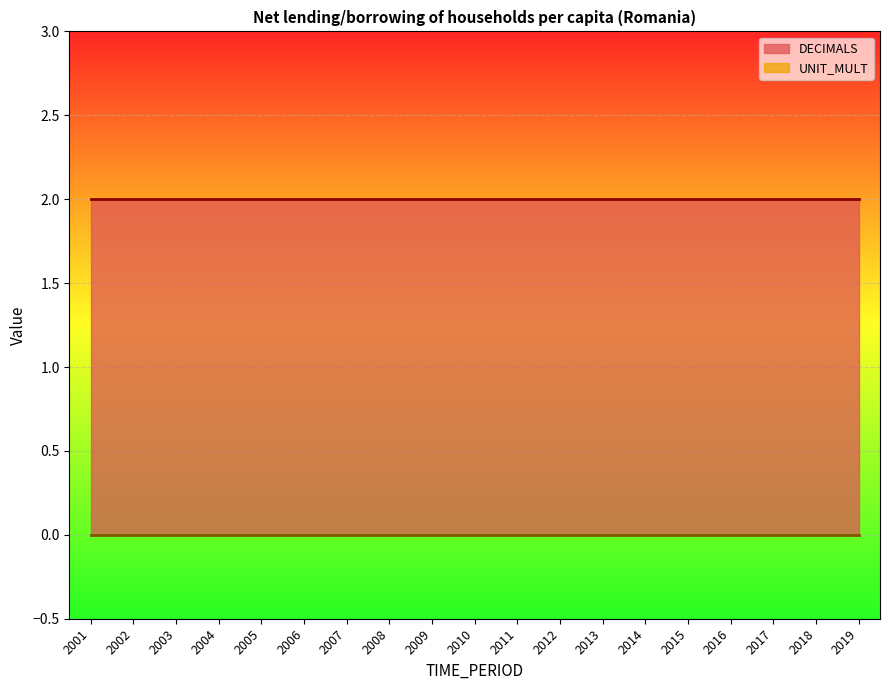

Rank the series at 2007 from highest to lowest value.

DECIMALS, UNIT_MULT